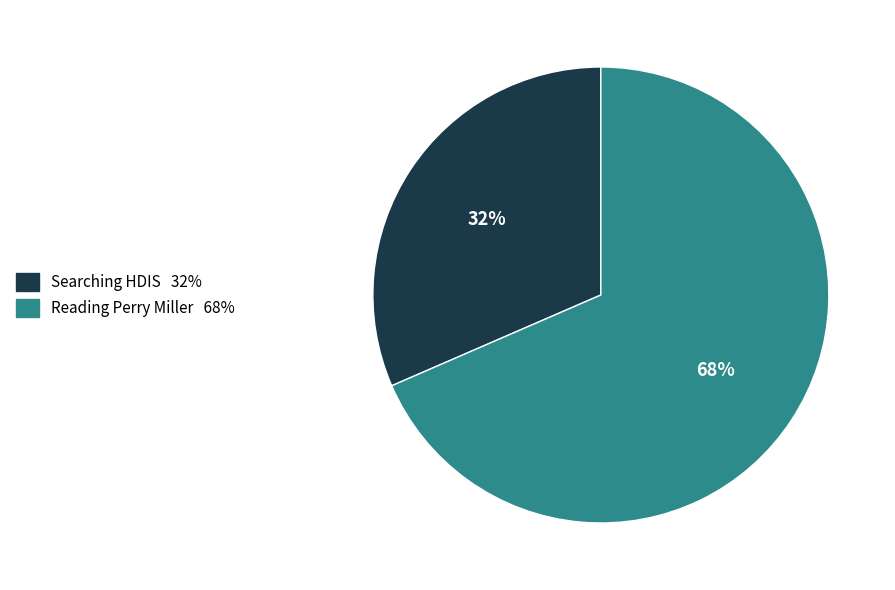

Which has a higher value, Searching HDIS or Reading Perry Miller?

Reading Perry Miller